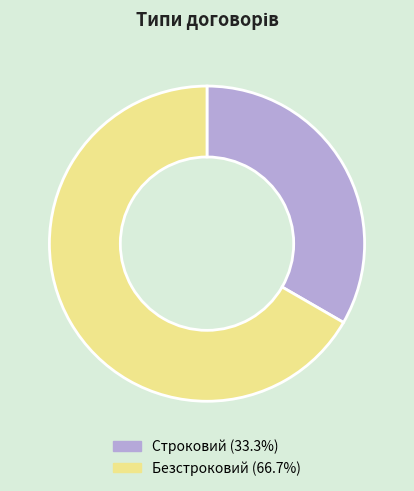

How many slices are in this pie chart?

2